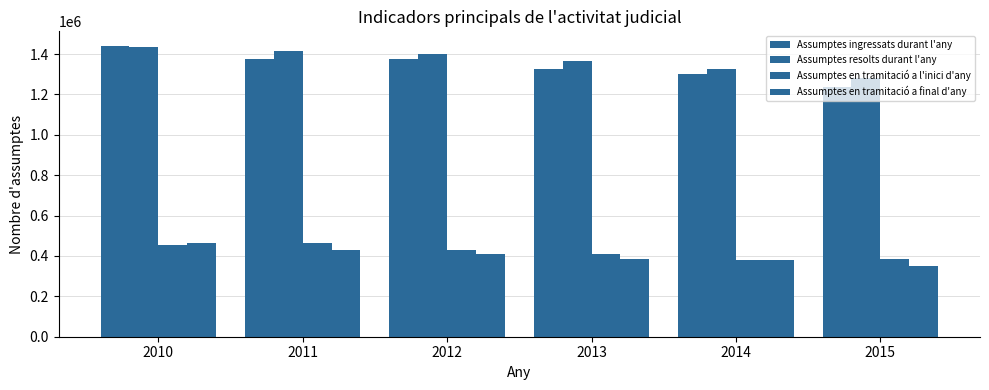

How many bars are there in total?

24